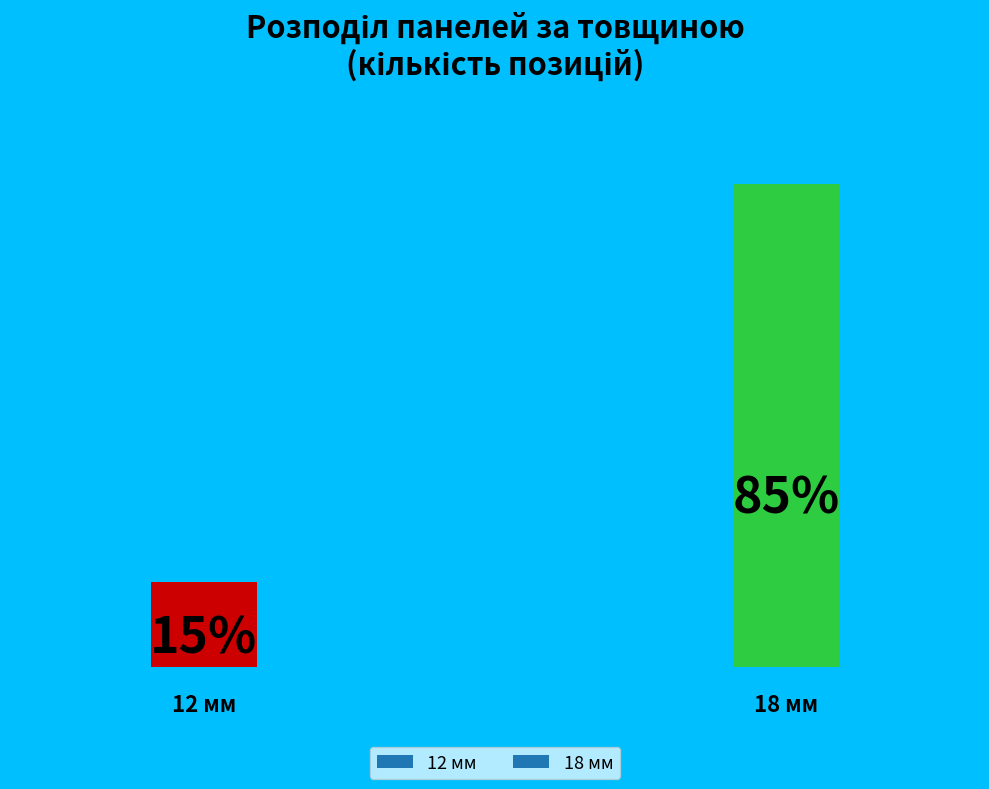

Are the bars horizontal?

No